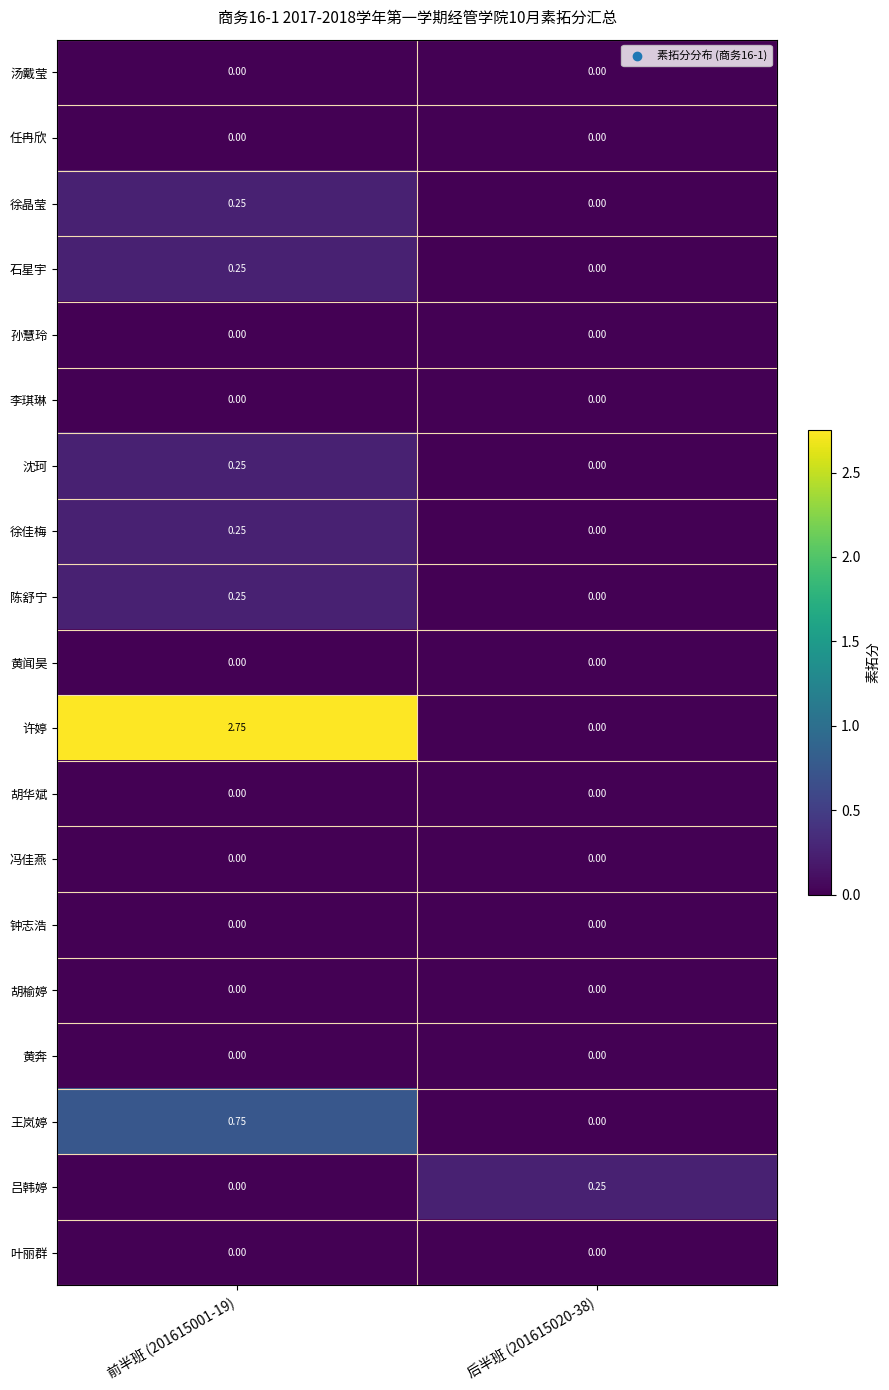

Which series has the largest total across all categories?

许婷